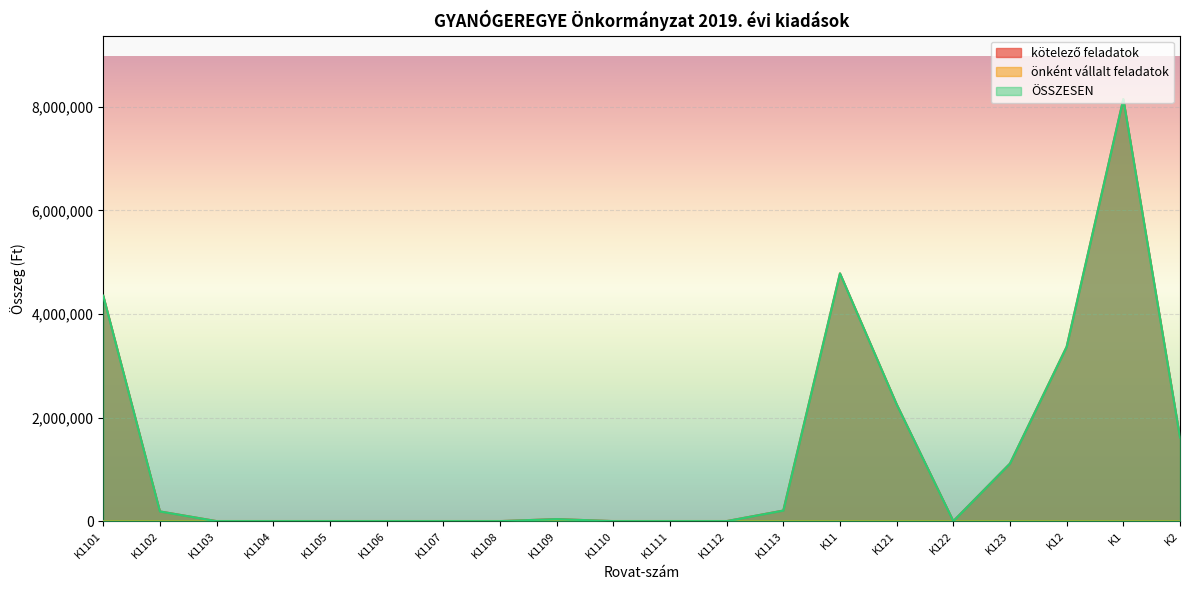

List the labels in order of kötelező feladatok value, smallest first.

K1103, K1104, K1105, K1106, K1107, K1108, K1110, K1111, K1112, K122, K1109, K1102, K1113, K123, K2, K121, K12, K1101, K11, K1